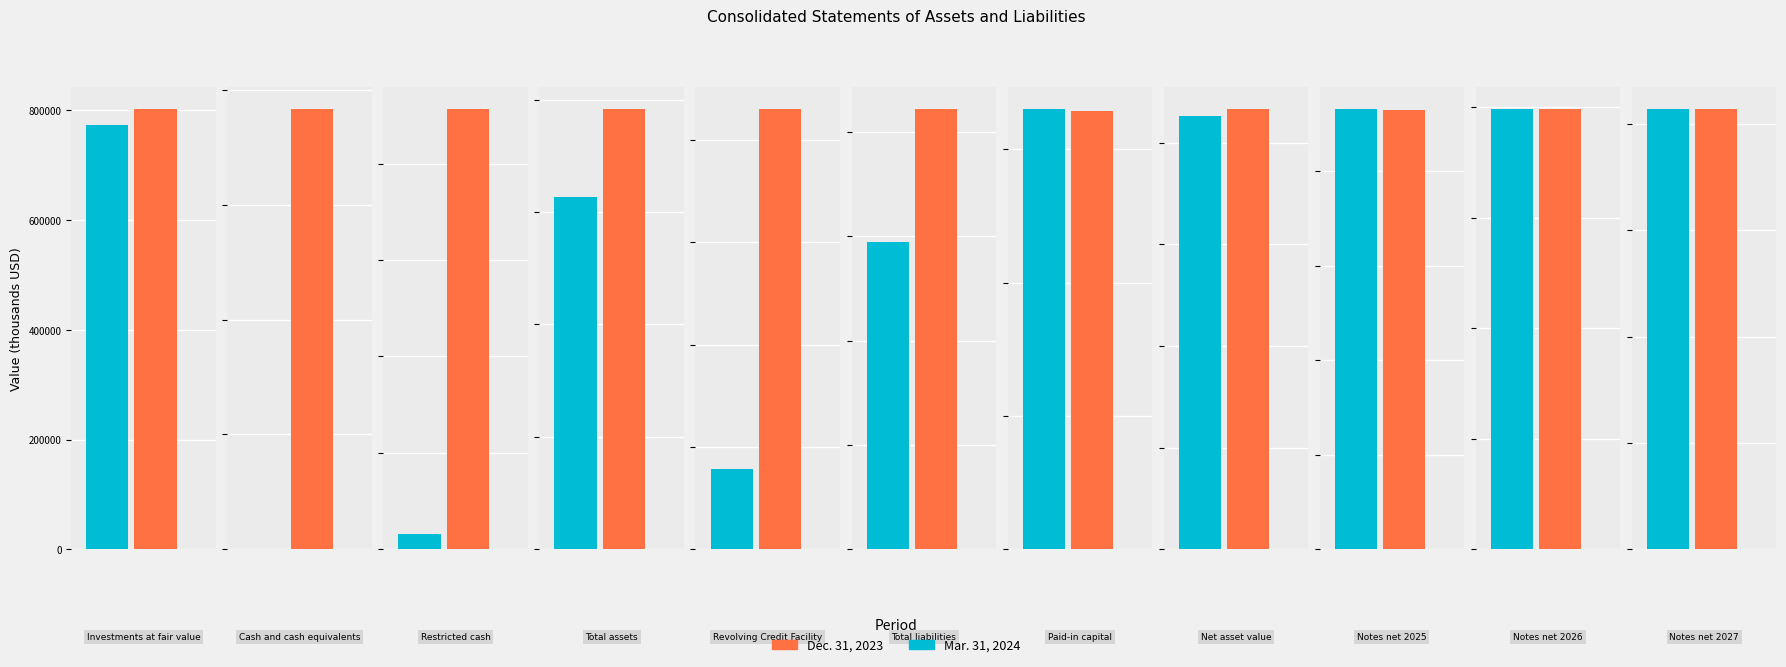

At which category is the sum across all series the highest?

Total assets